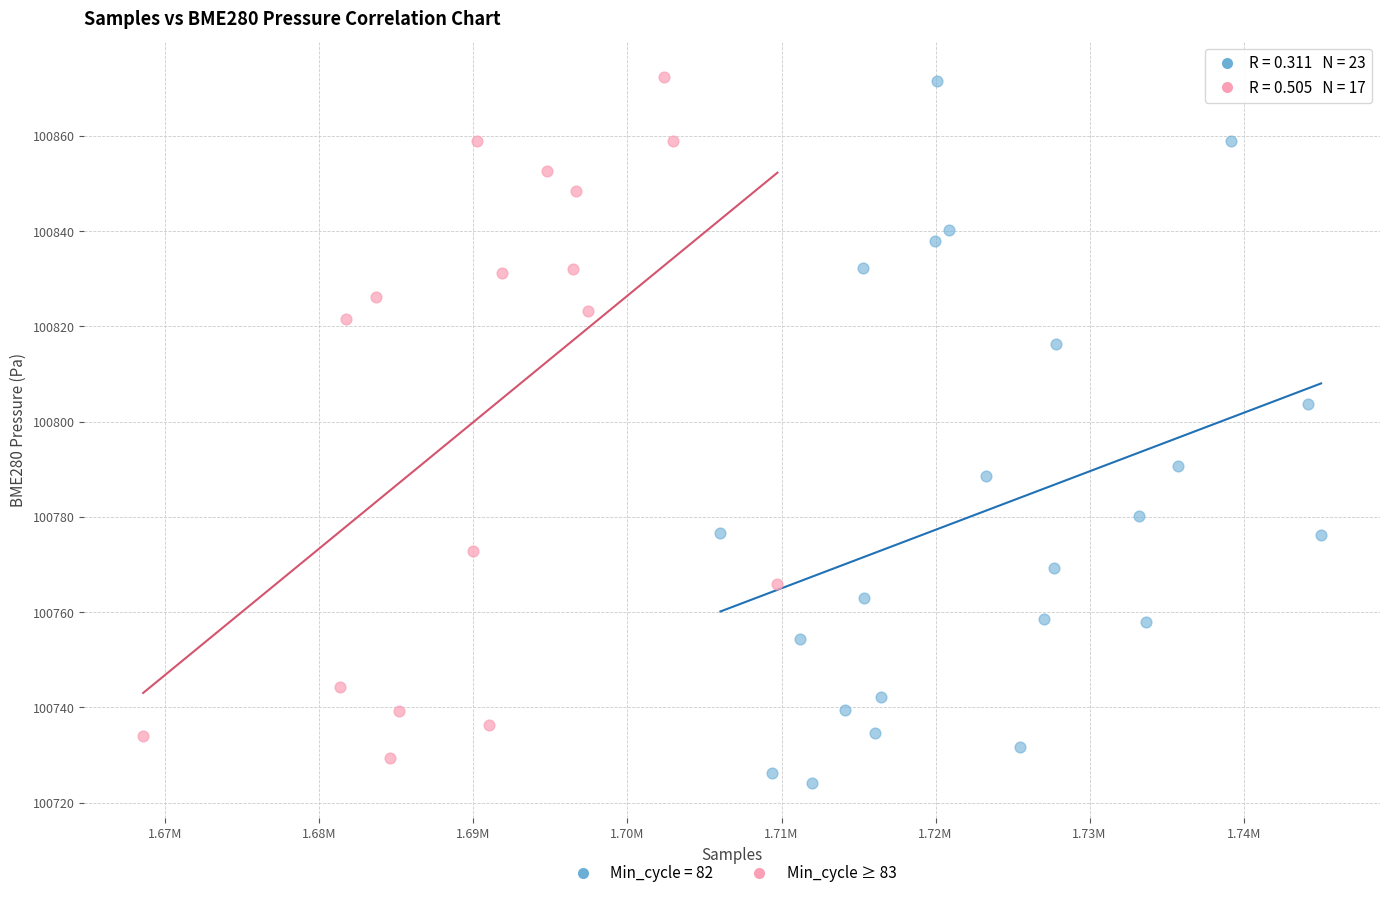

What are all the series names shown in the legend?

Min_cycle = 82, Min_cycle ≥ 83